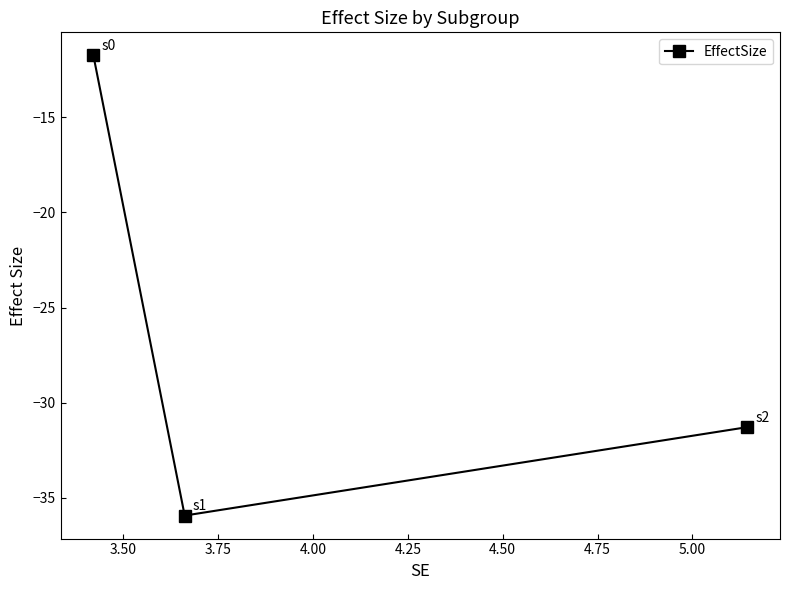

What is the average value?

-26.3